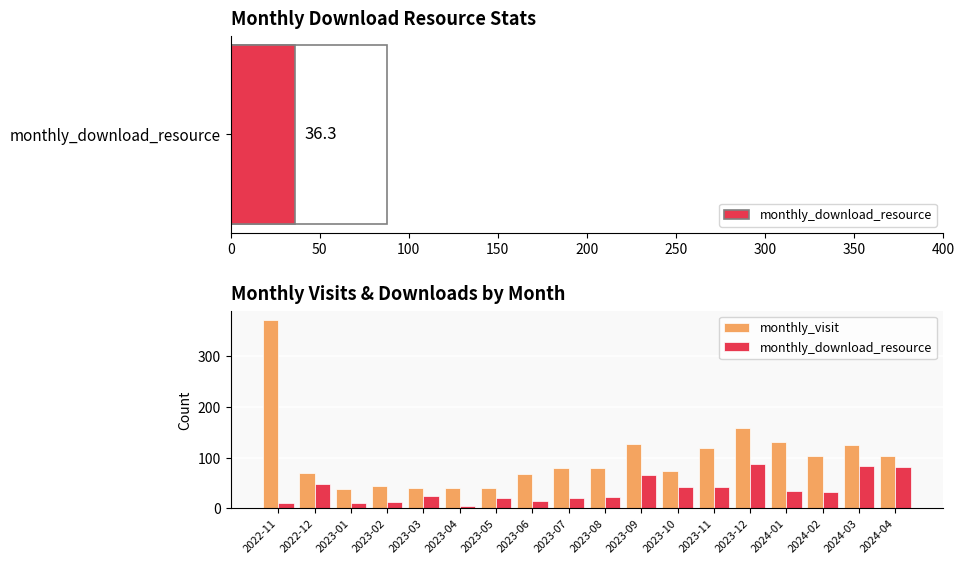

Which series has the largest total across all categories?

monthly_visit